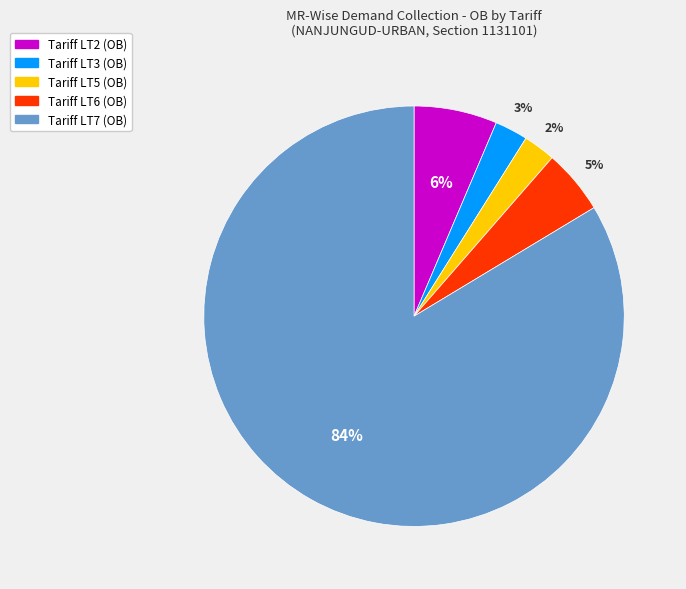

Does any single category account for the majority?

Yes